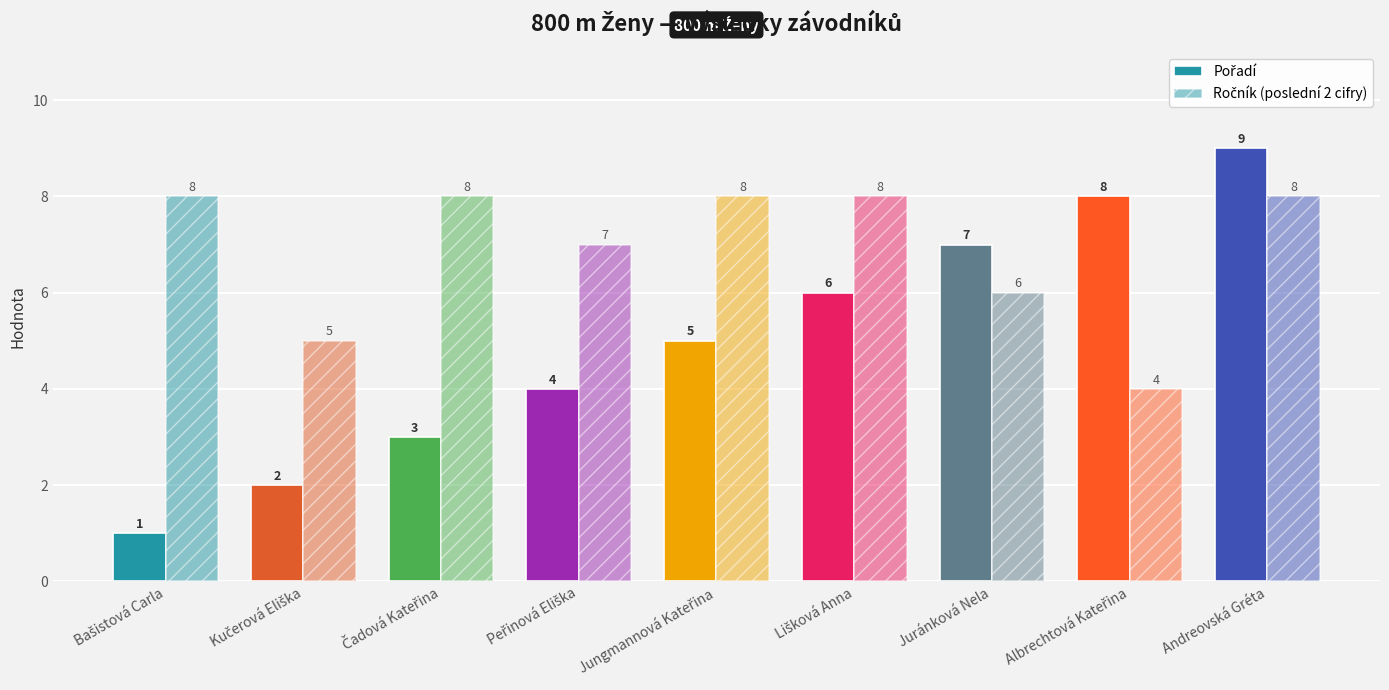

The Pořadí series shows 5 at Jungmannová Kateřina. True or false?

True